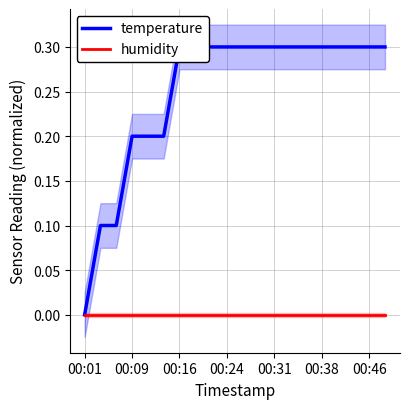

What is the difference between the maximum and minimum values in the temperature series?

0.3